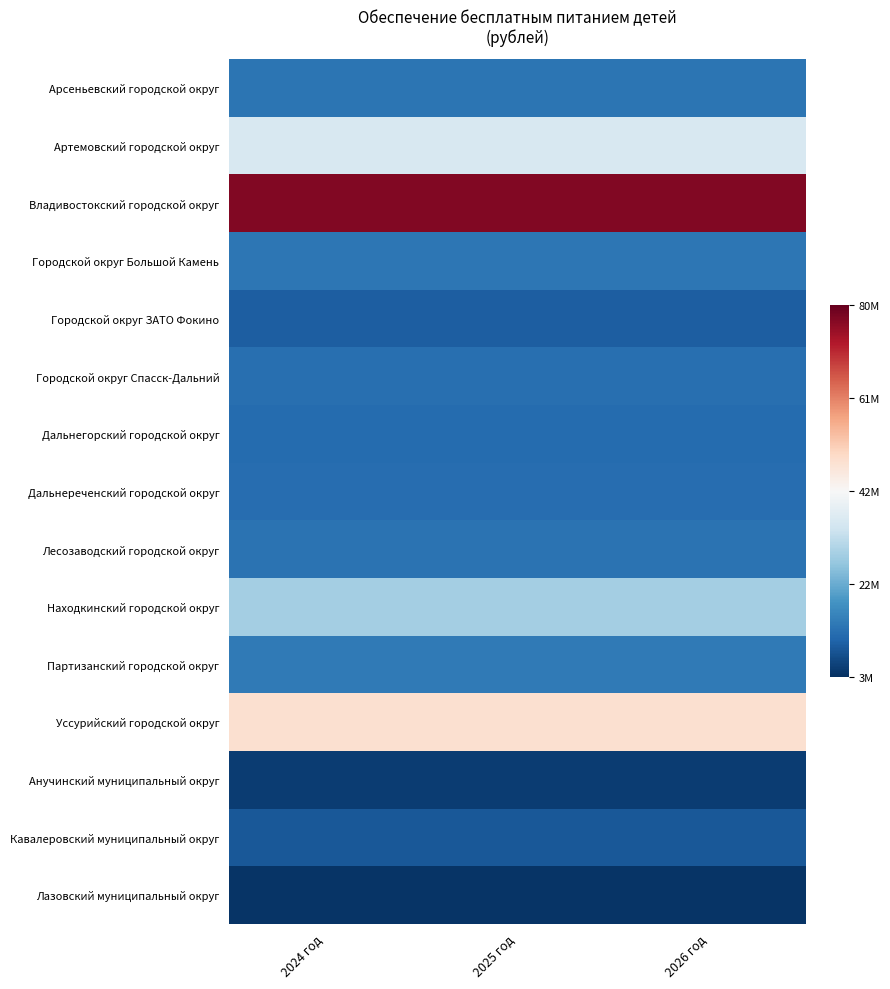

Between 2024 год and 2026 год, which series saw the biggest shift?

Арсеньевский городской округ